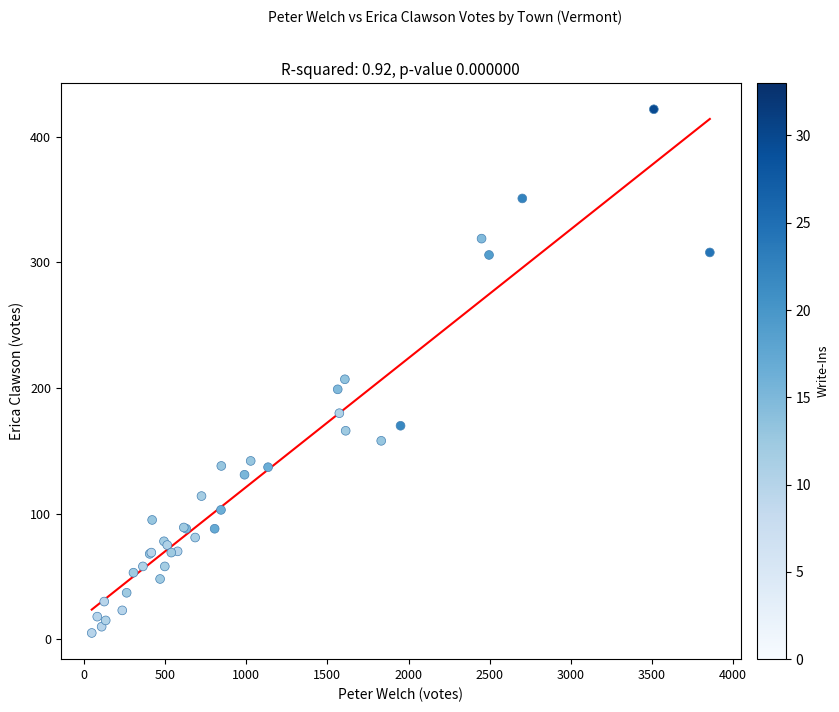

What Y value in the scatter plot is closest to 213?

207